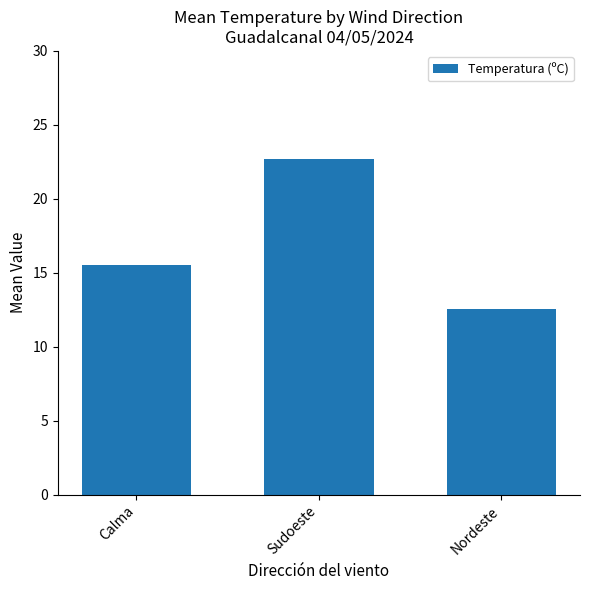

Is it true that the value at Sudoeste is 39.3?

False